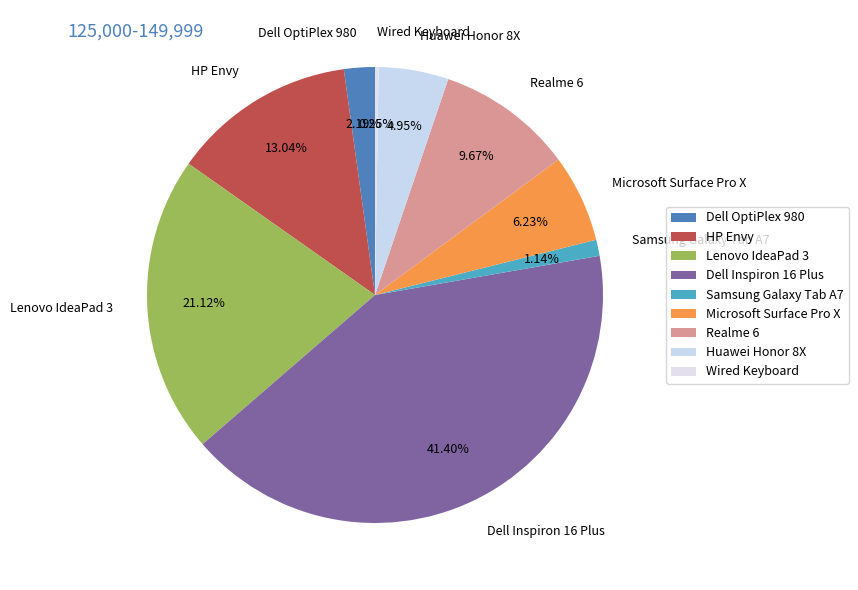

Is it true that HP Envy is 1% of the pie?

False